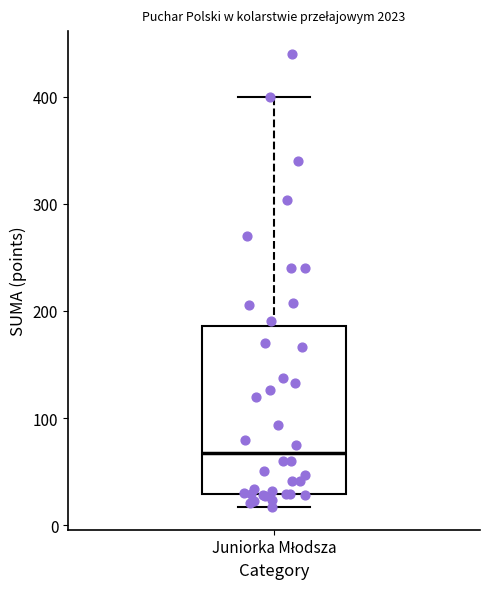

Read this box plot against the y-axis: the position of the median line, the range covered by the box, and the ends of both whiskers. The values are not printed on the chart, so give them approximately, as read against the axis.

median 70, box 30 to 190, whiskers 20 to 400